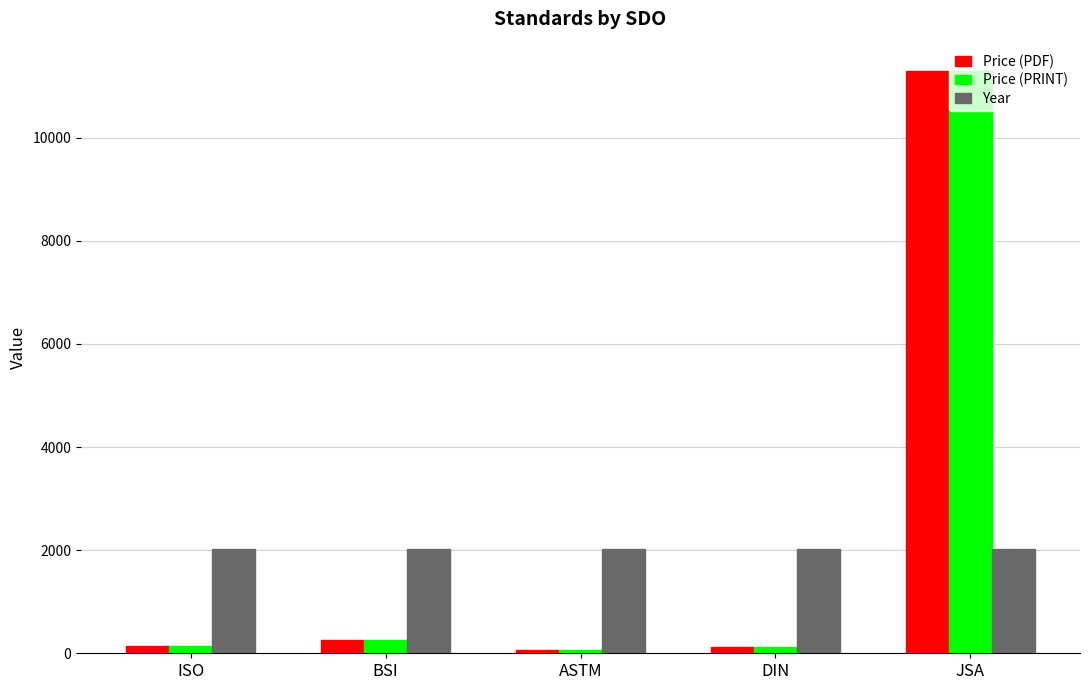

What is the difference between the highest and lowest values at BSI?

1767.0